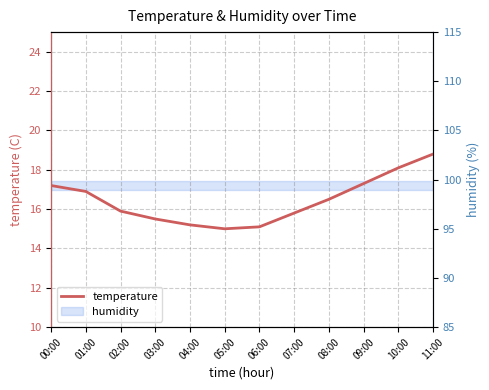

Which category has the lowest value across all series?

05:00